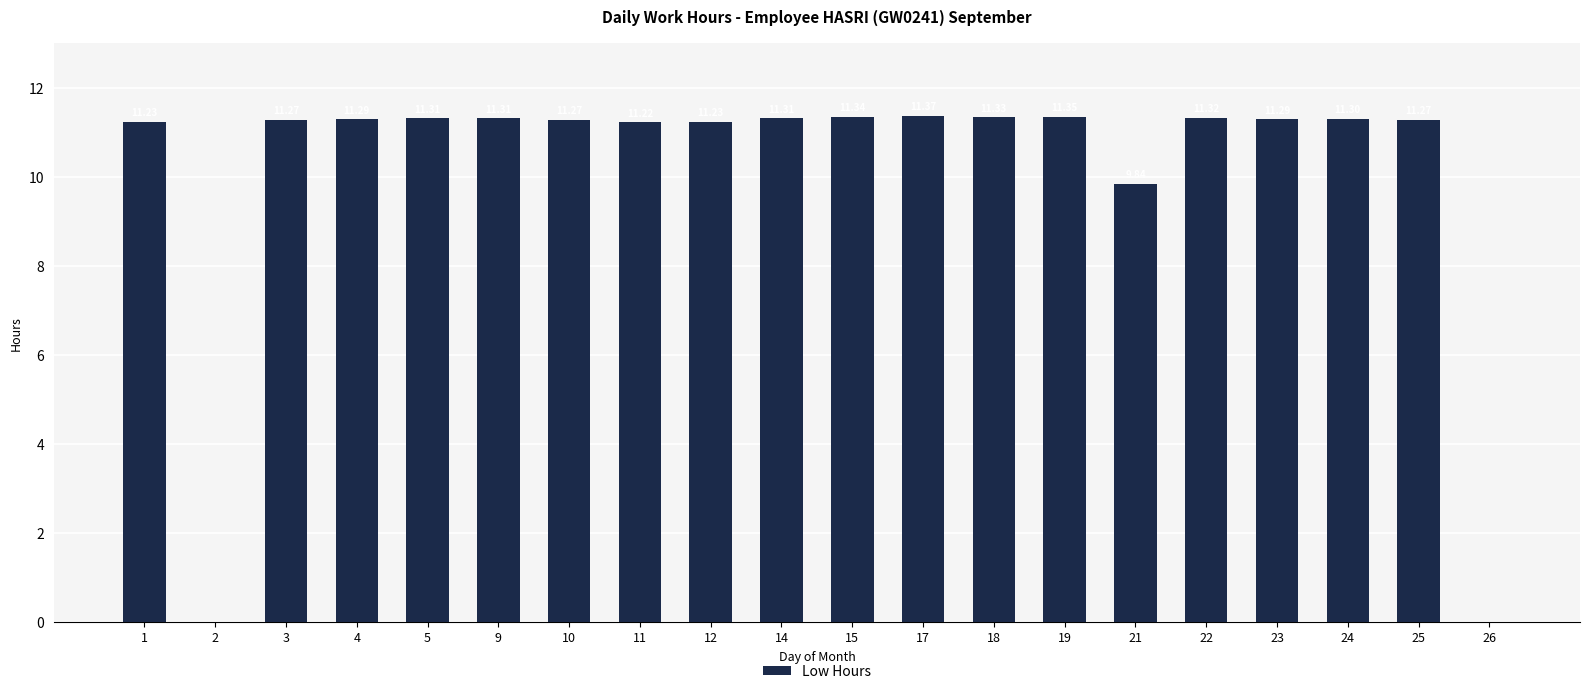

What value does the data have at 23?

11.3